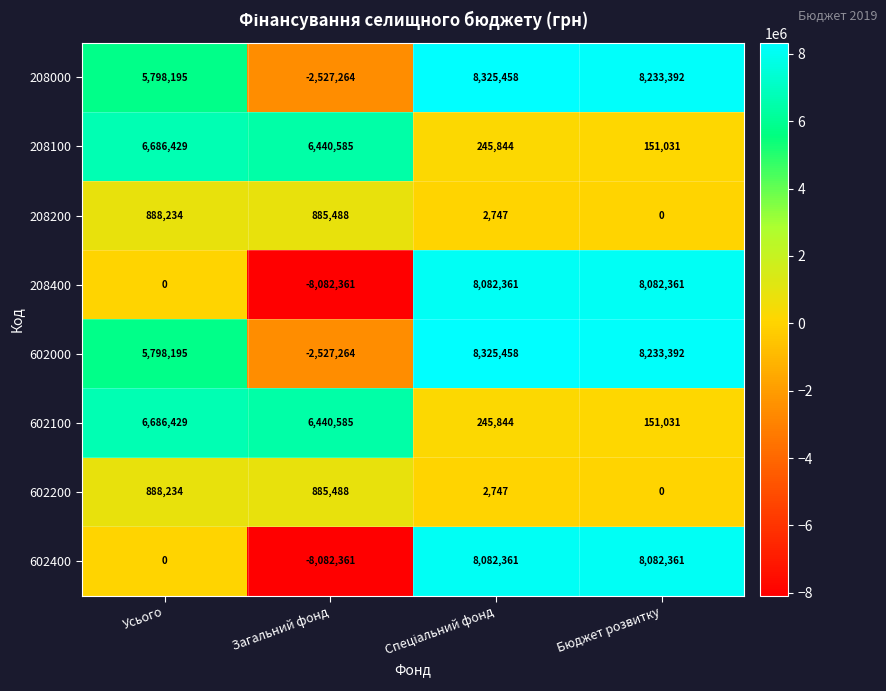

What is the total value across all series at Загальний фонд?

-6567104